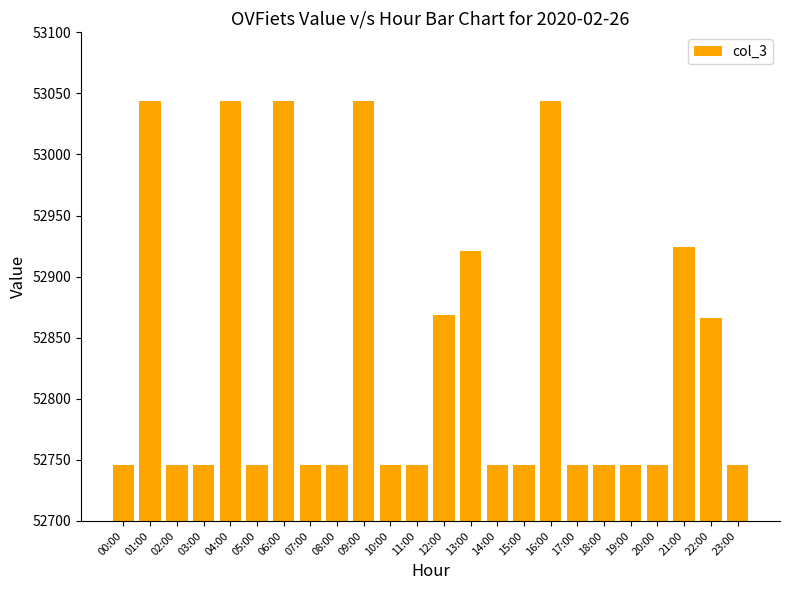

Which has a higher value, 15:00 or 16:00?

16:00